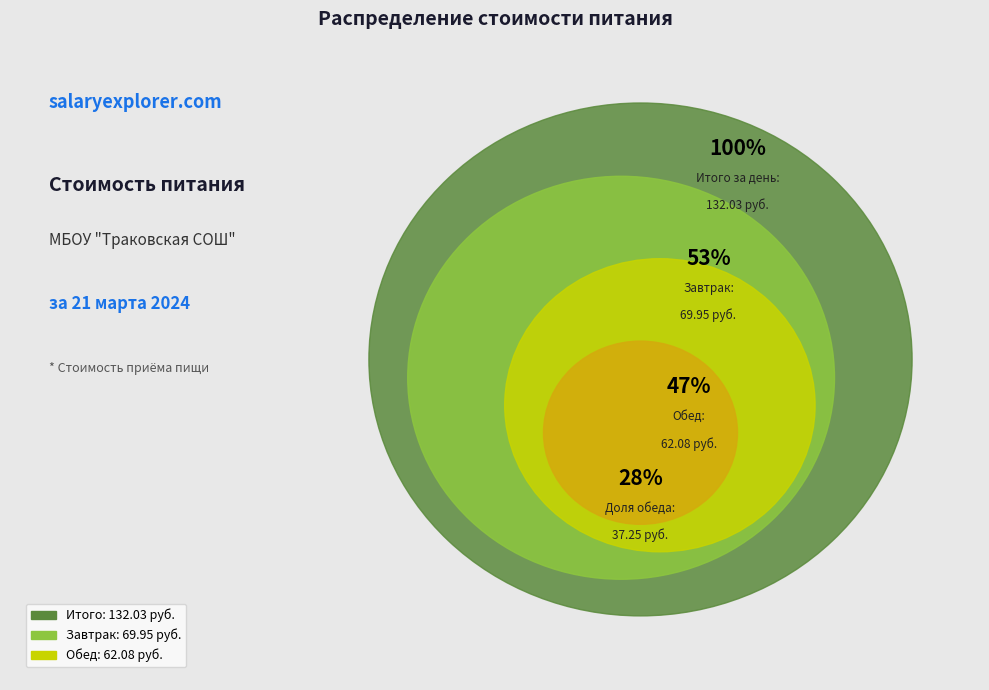

To the nearest percent, what is the difference between the Завтрак and Обед slice percentages?

6%